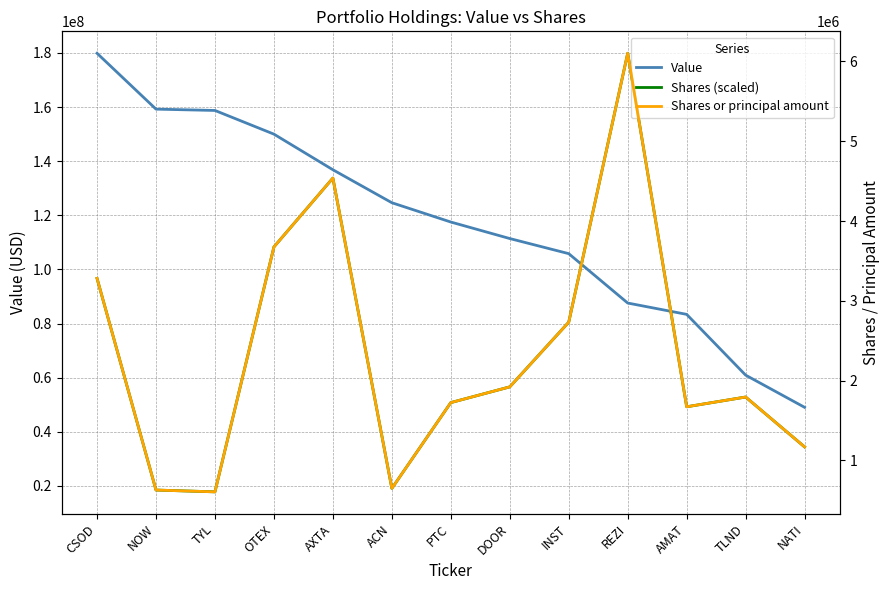

How many intersections are there between Shares (scaled) and Value?

2